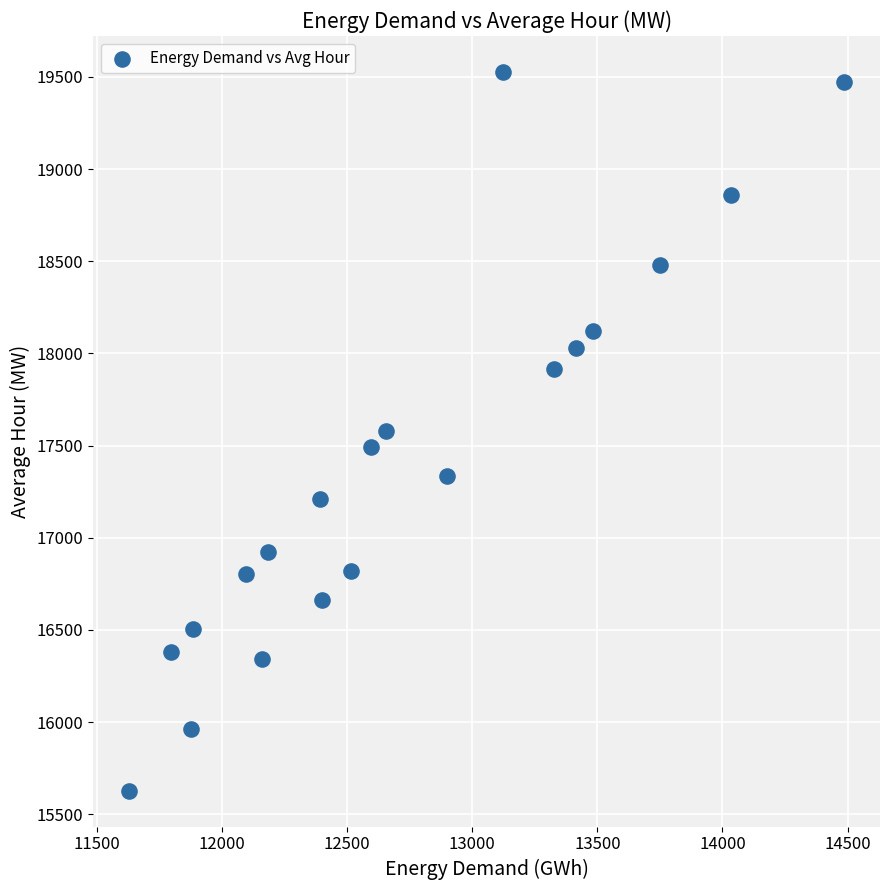

What is the range of X values (max minus min)?

2859.2